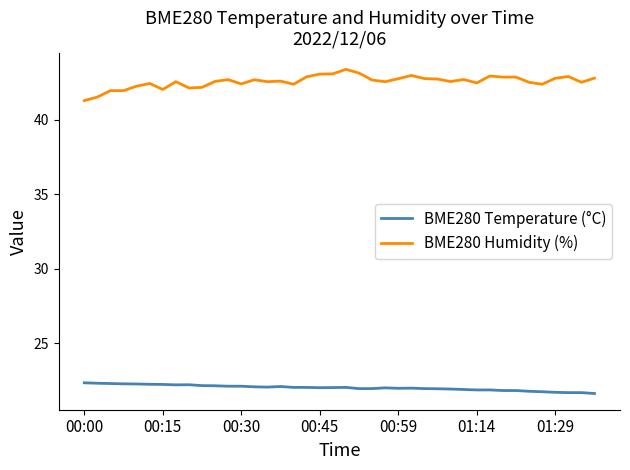

Which series has the largest range (max minus min)?

BME280 Humidity (%)